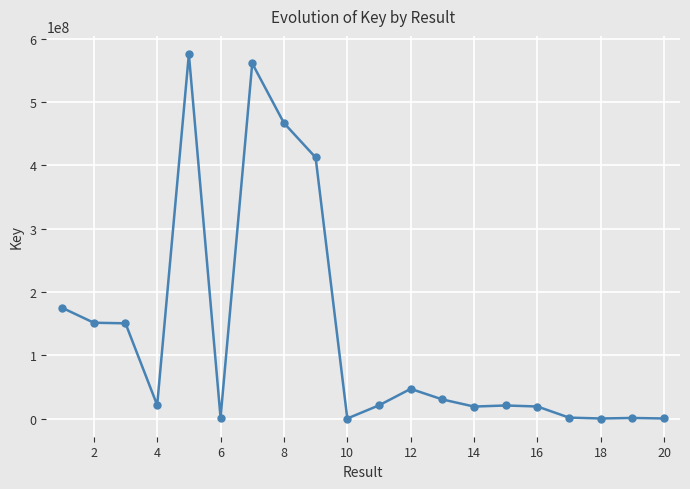

What is the smallest value displayed?

329383